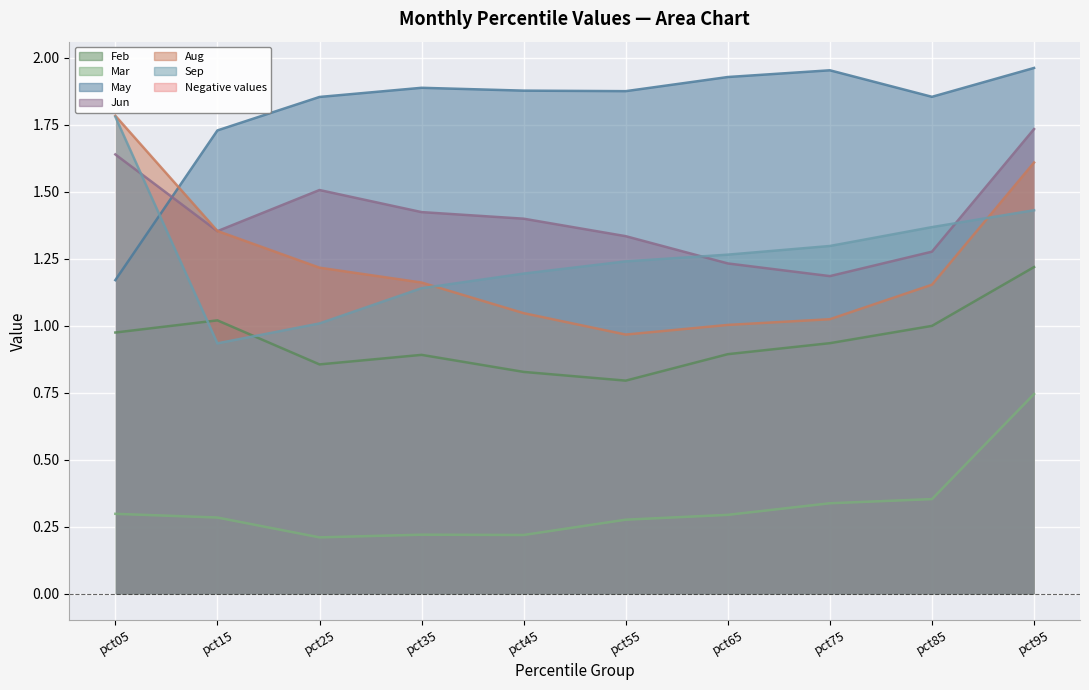

True or false: Sep has a value of 1.3 at pct75.

True